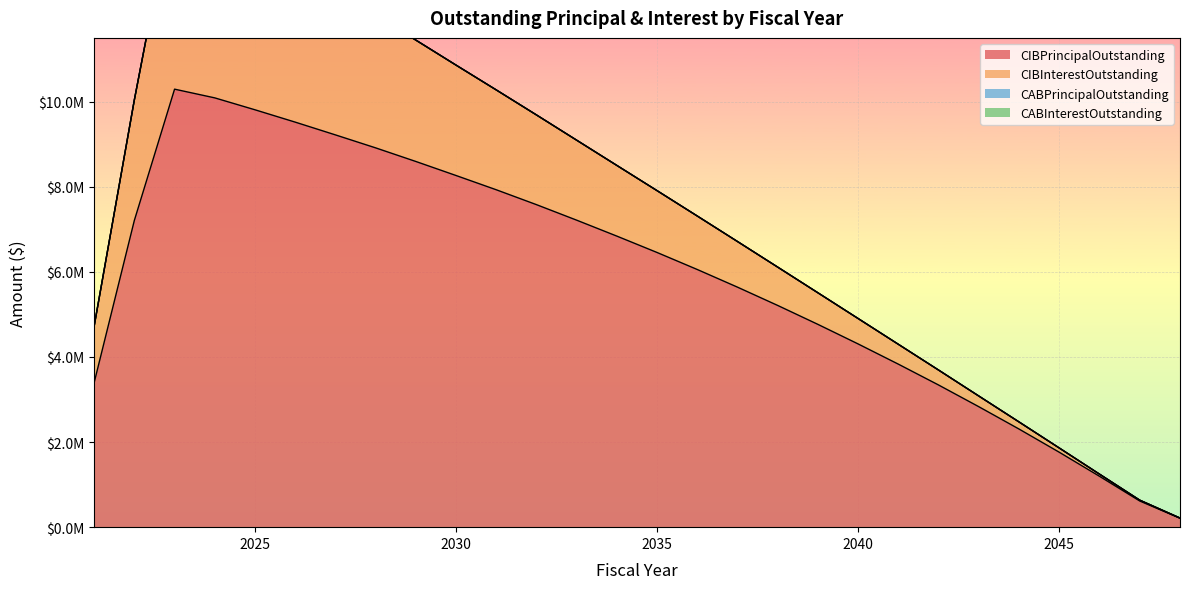

How many values in the CIBInterestOutstanding series exceed 1453015?

14